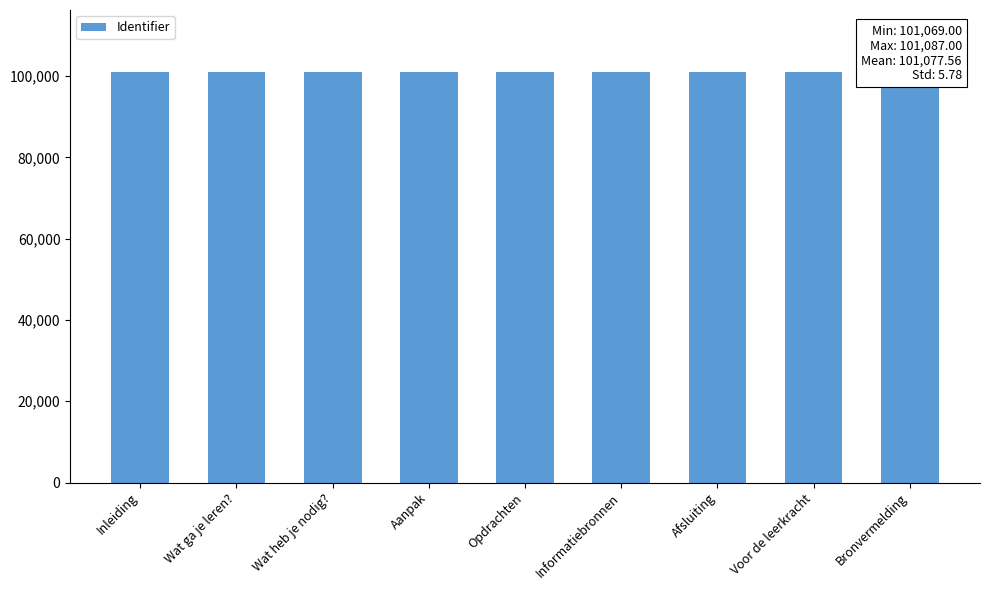

The chart shows a value of 181174 at Wat heb je nodig?. True or false?

False